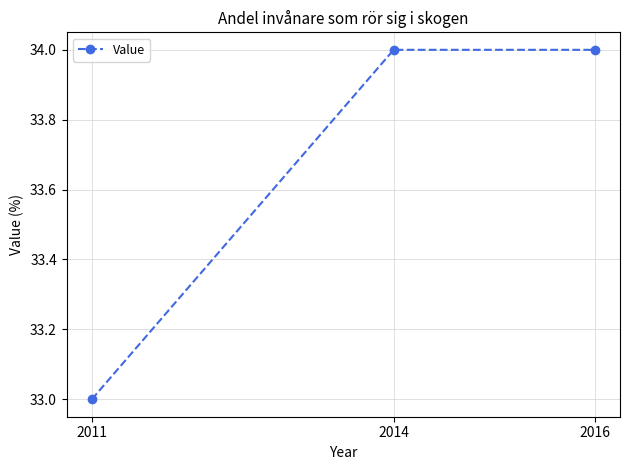

True or false: the data shows 34 at 2016.

True